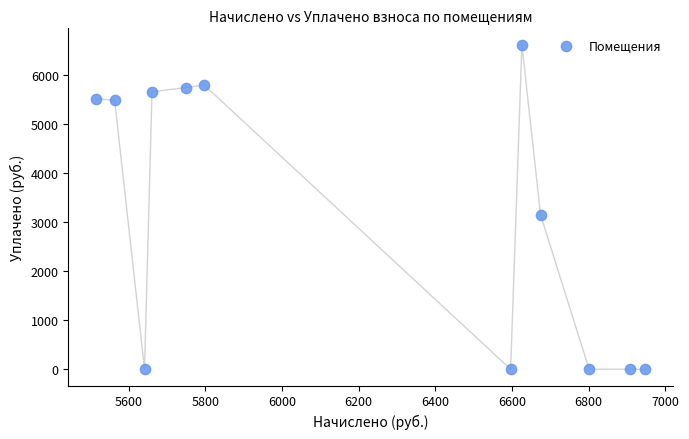

What Y value in the scatter plot is closest to 3312?

3150.9